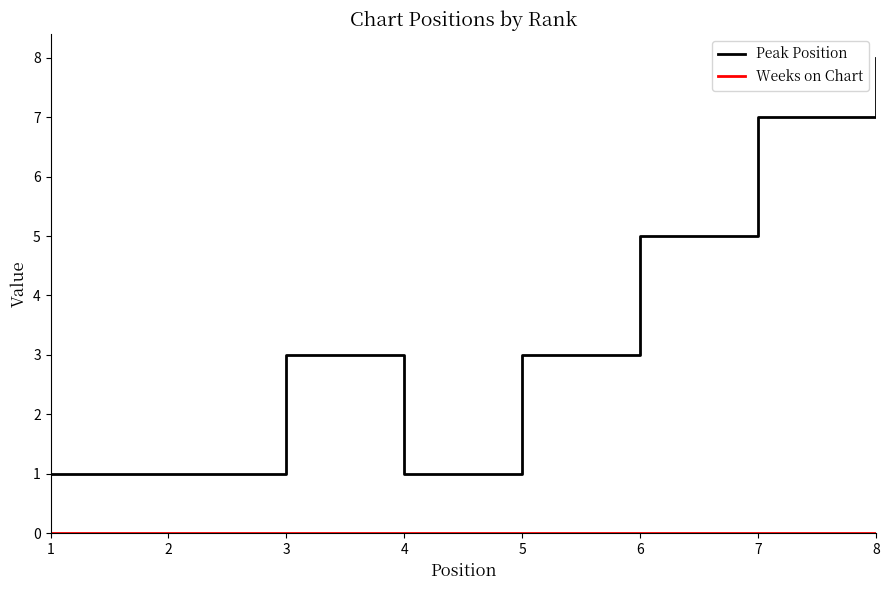

At which category is the sum across all series the highest?

8